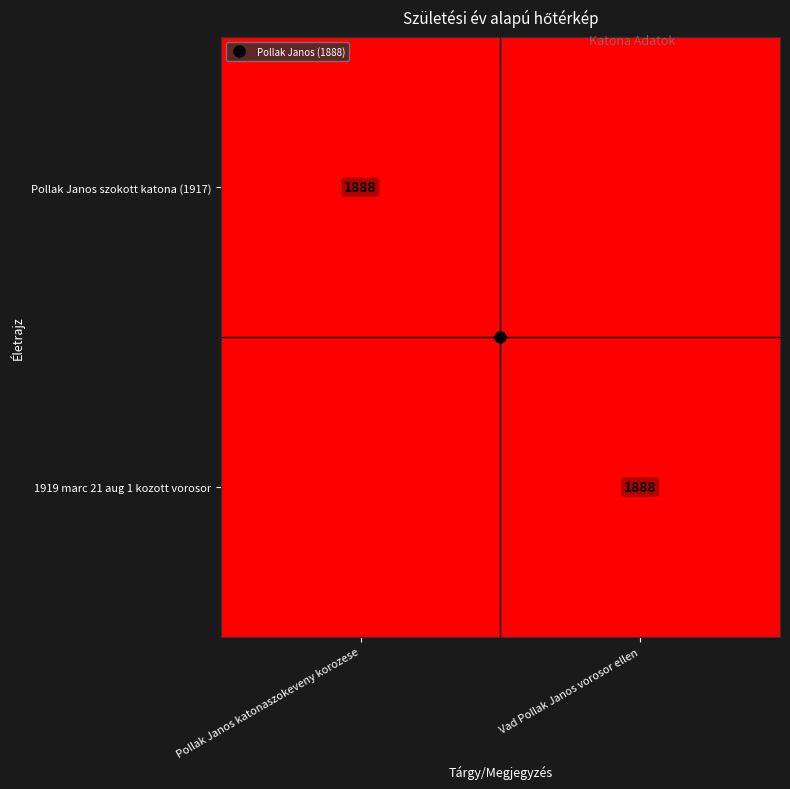

Between Vad Pollak Janos vorosor ellen and Pollak Janos katonaszokeveny korozese, which is larger?

Pollak Janos katonaszokeveny korozese